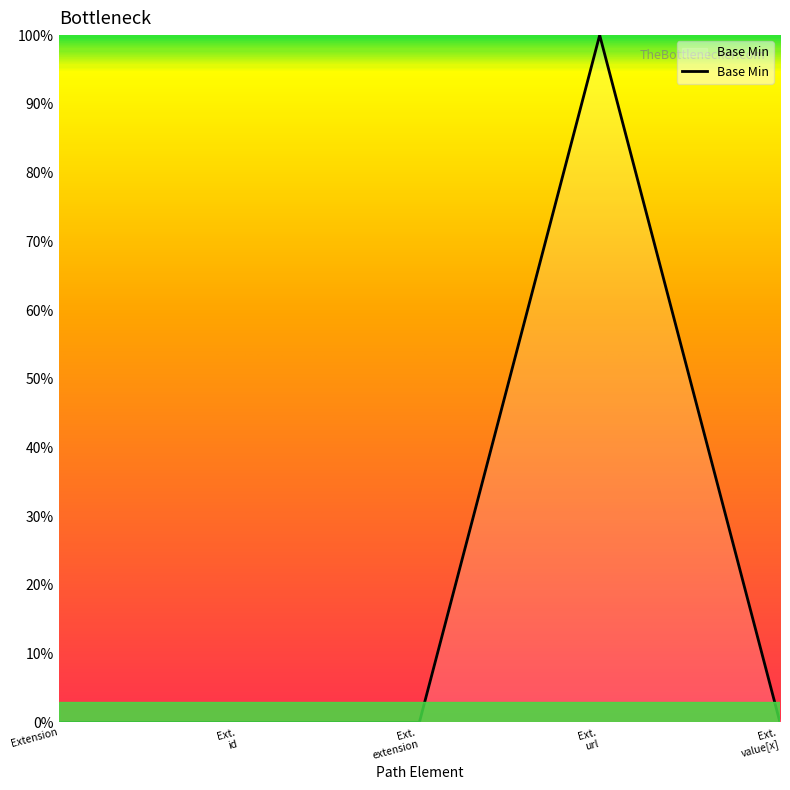

Does the chart have visible grid lines?

No